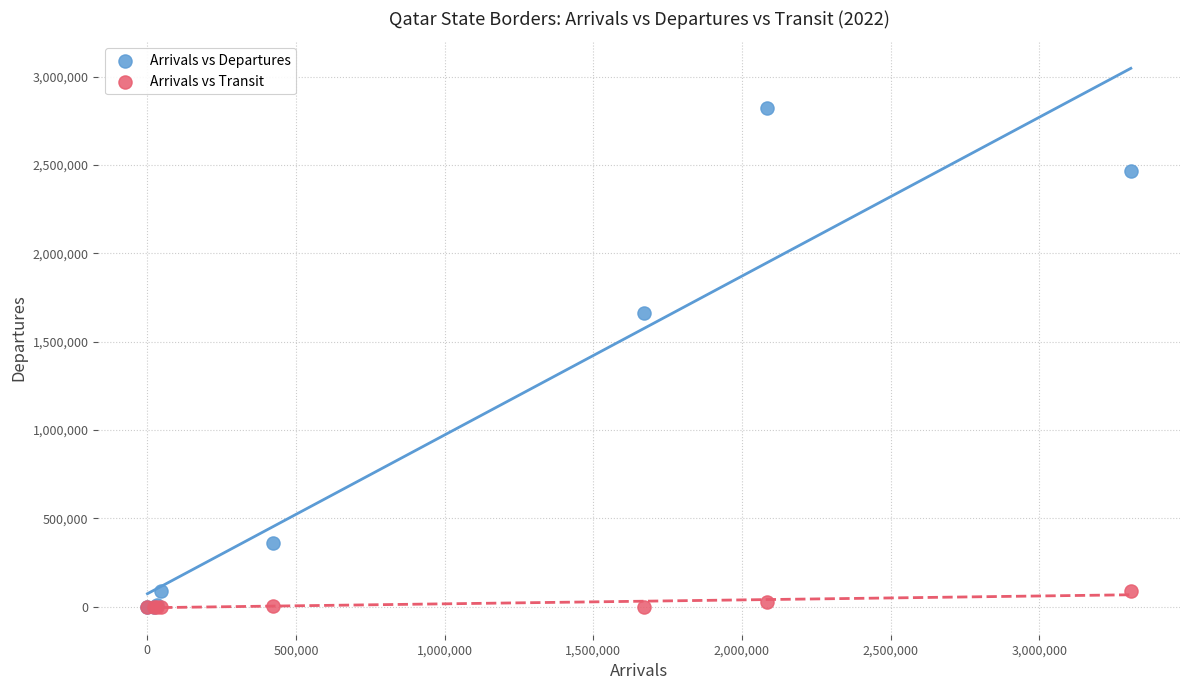

What are all the series names shown in the legend?

Arrivals vs Departures, Arrivals vs Transit